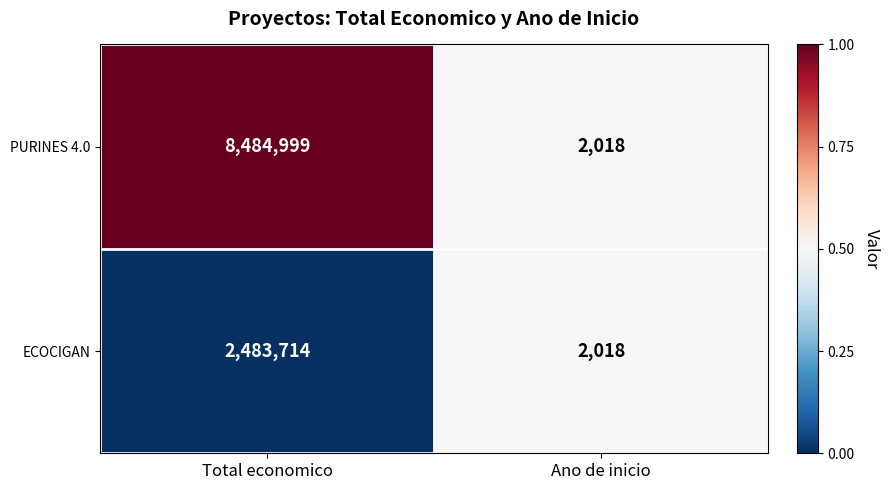

Count the number of categories in the chart.

2